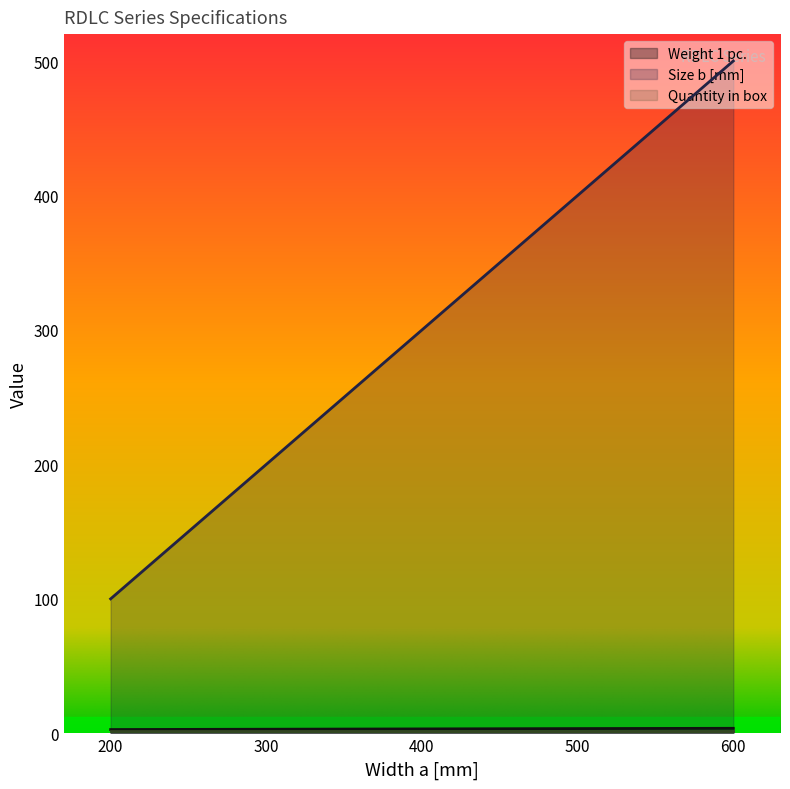

True or false: Size b [mm] has more than 1 interior local peaks.

False